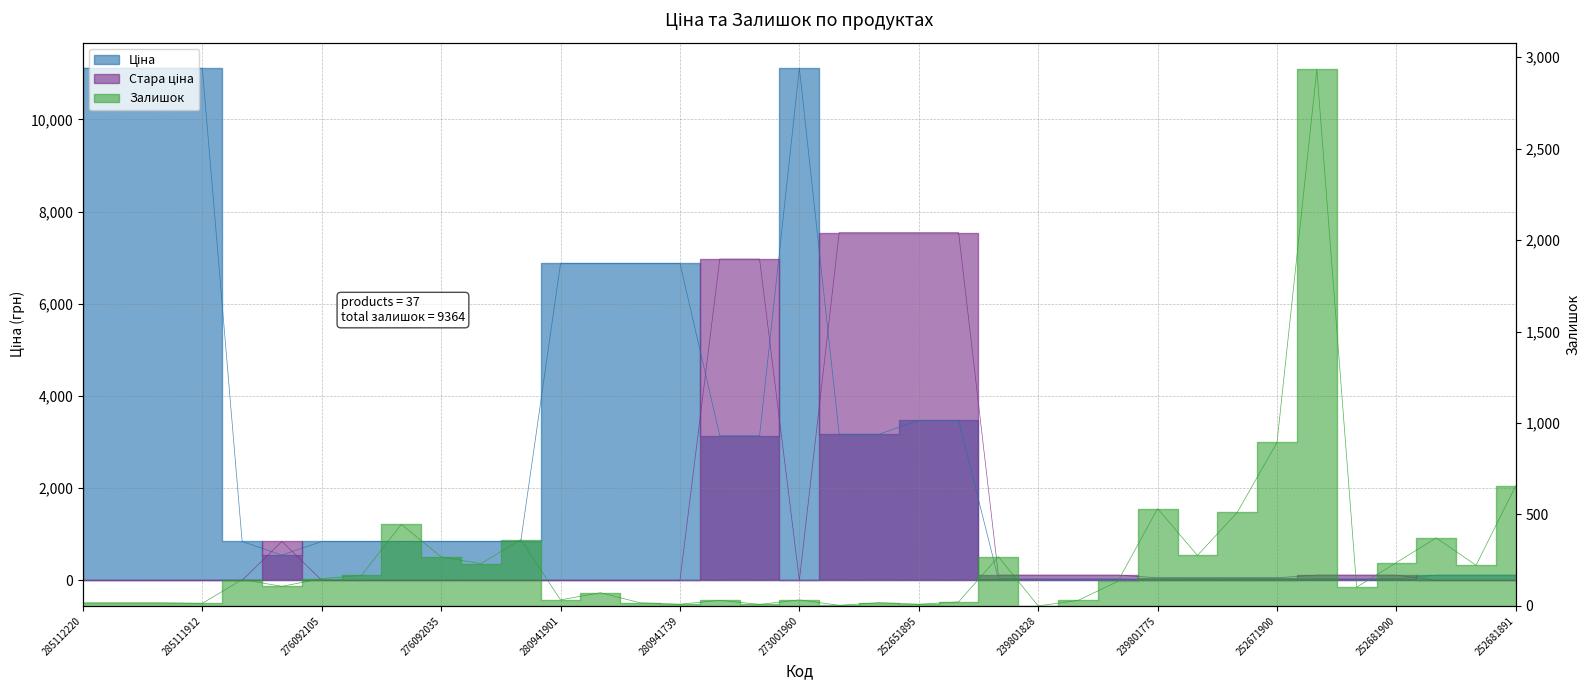

The value of Залишок at 252681891 is 658.0. True or false?

True